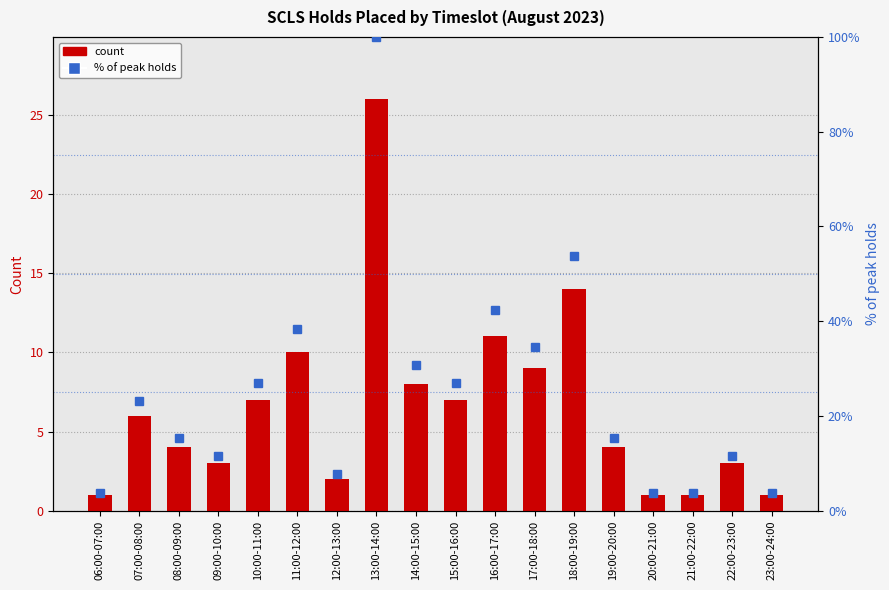

Rank the series by their average value, from lowest to highest.

SCLS Holds Placed, % of peak